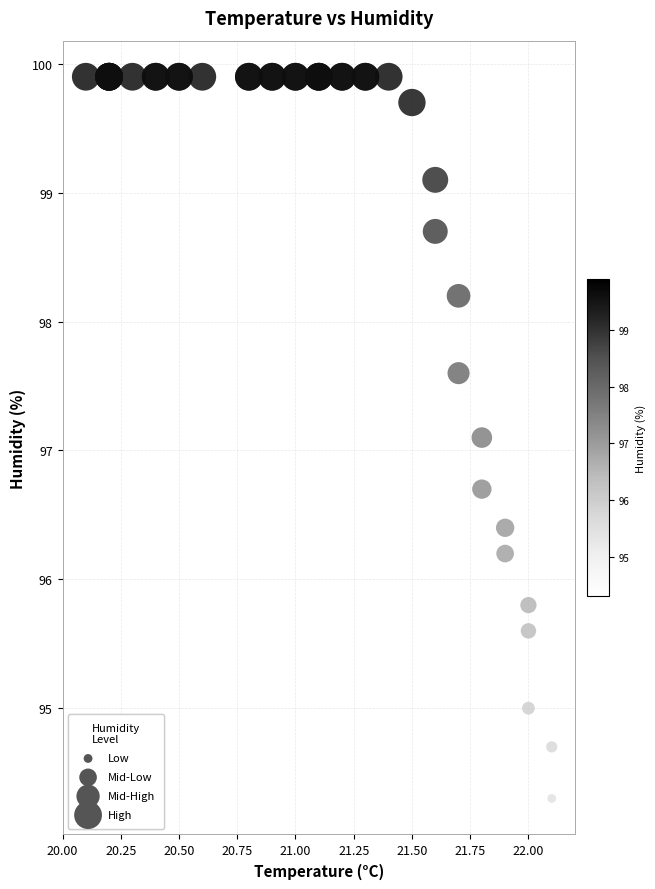

What Y value in the scatter plot is closest to 97?

97.1